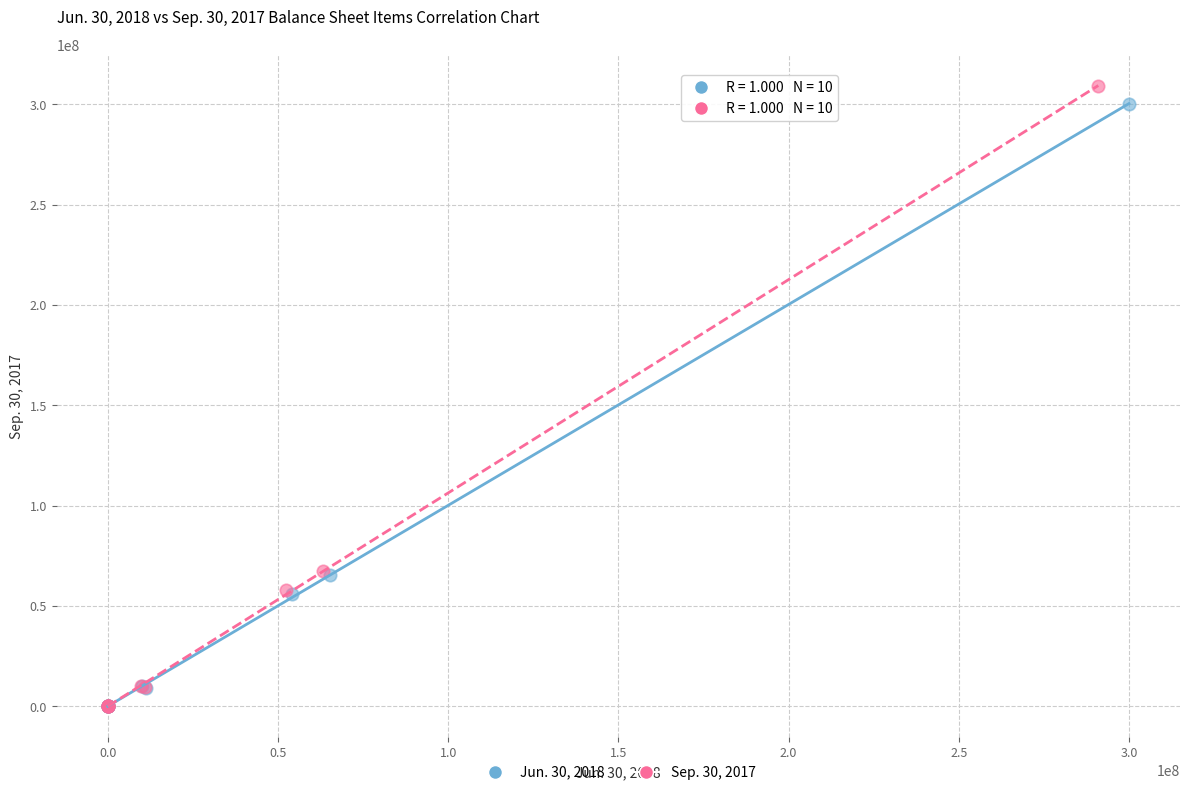

Which series has the largest Y range (max minus min)?

Sep. 30, 2017